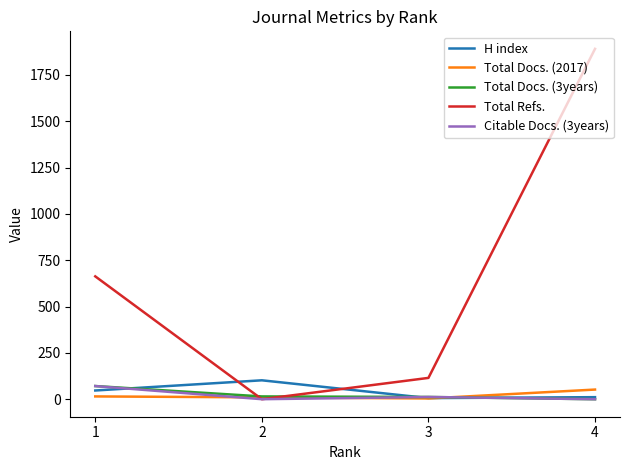

Is the value of H index at 2 greater than the value of Total Docs. (2017) at 2?

Yes